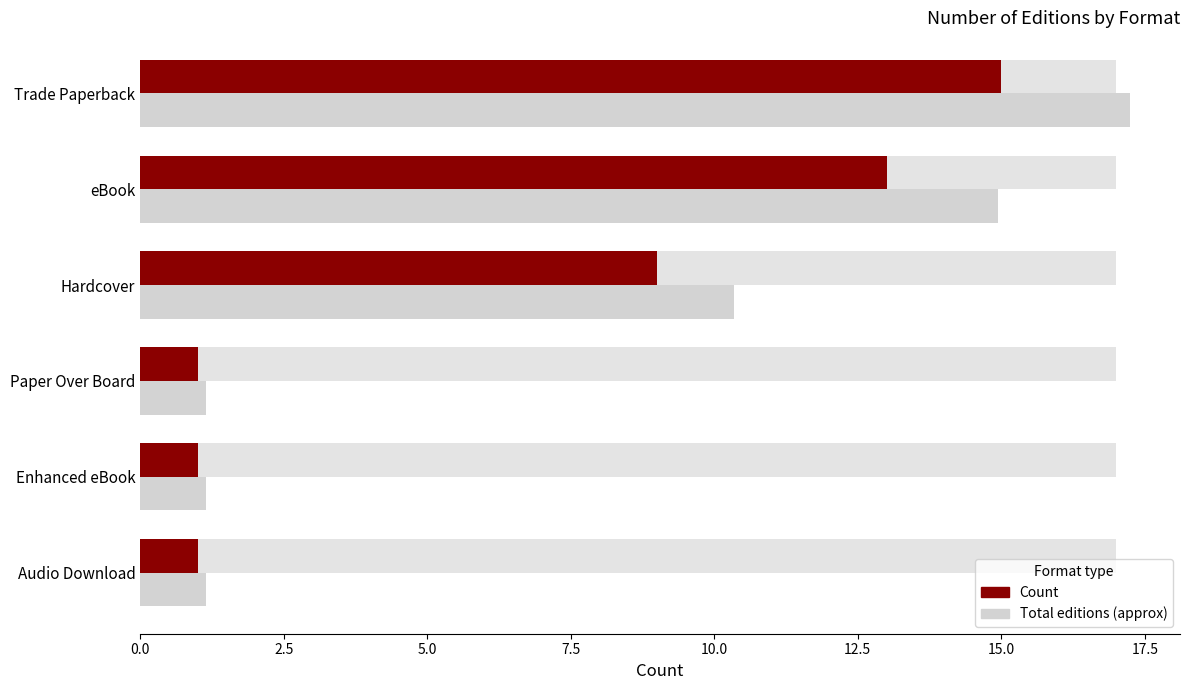

How many groups of bars are there?

6